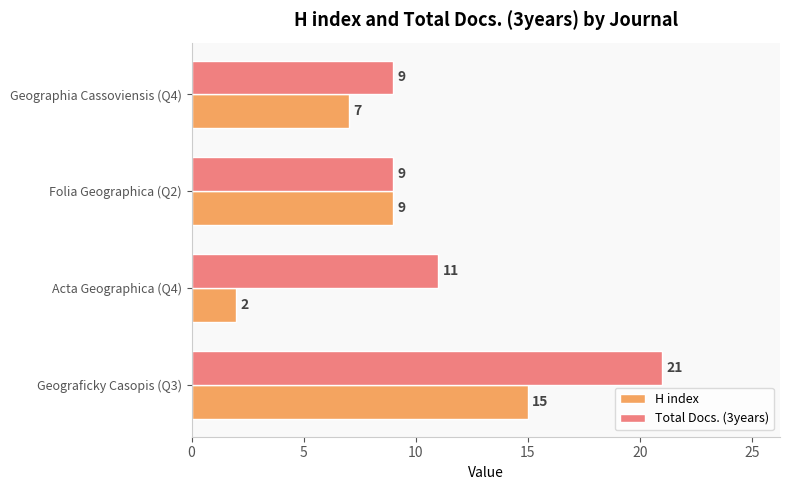

What is the sum of all H index values?

33